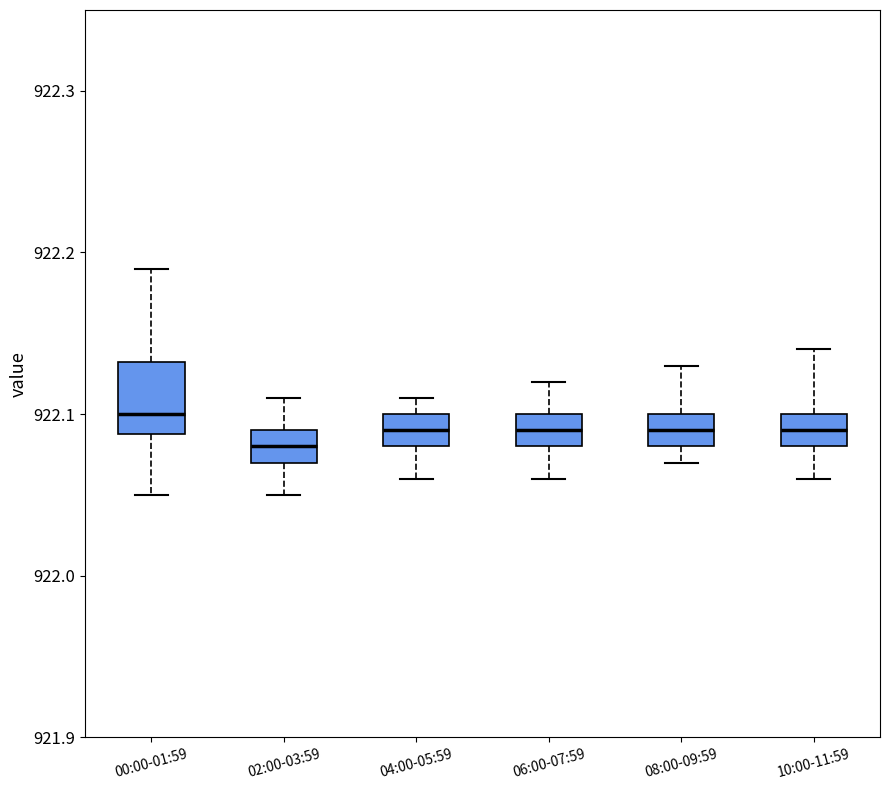

Where does the median line of the box for 08:00-09:59 sit on the y-axis? The values are not printed on the chart, so give them approximately, as read against the axis.

922.09